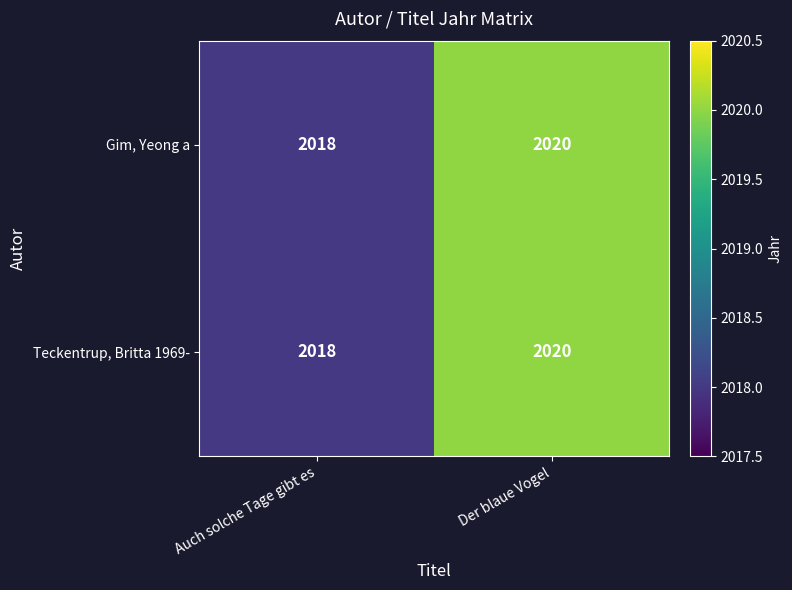

What is the sum of all Gim, Yeong a values?

4038